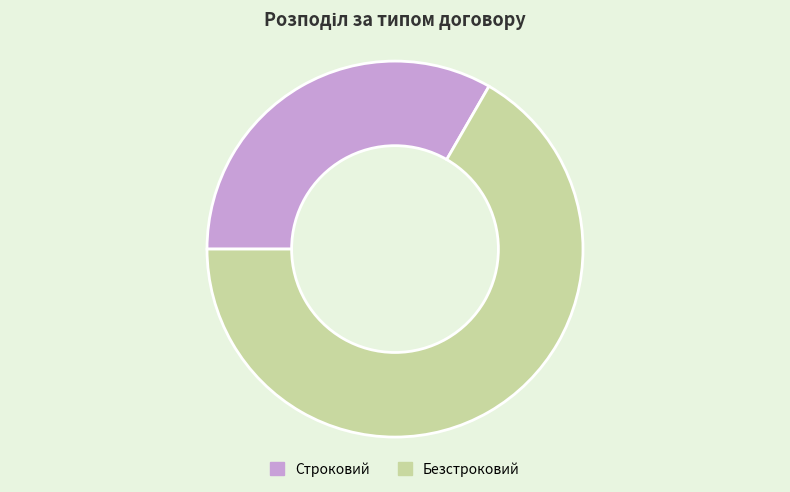

Is it true that Строковий is 40% of the pie?

False